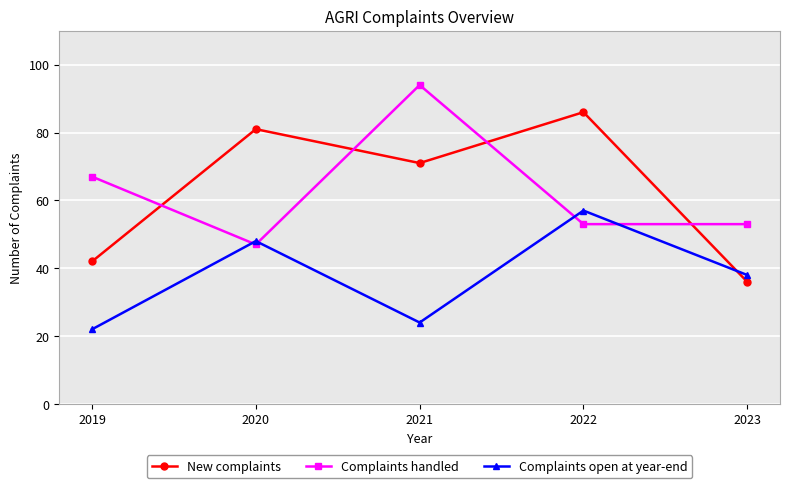

Reading right to left, what are all the values shown in this chart?

New complaints: 36	86	71	81	42
Complaints handled: 53	53	94	47	67
Complaints open at year-end: 38	57	24	48	22